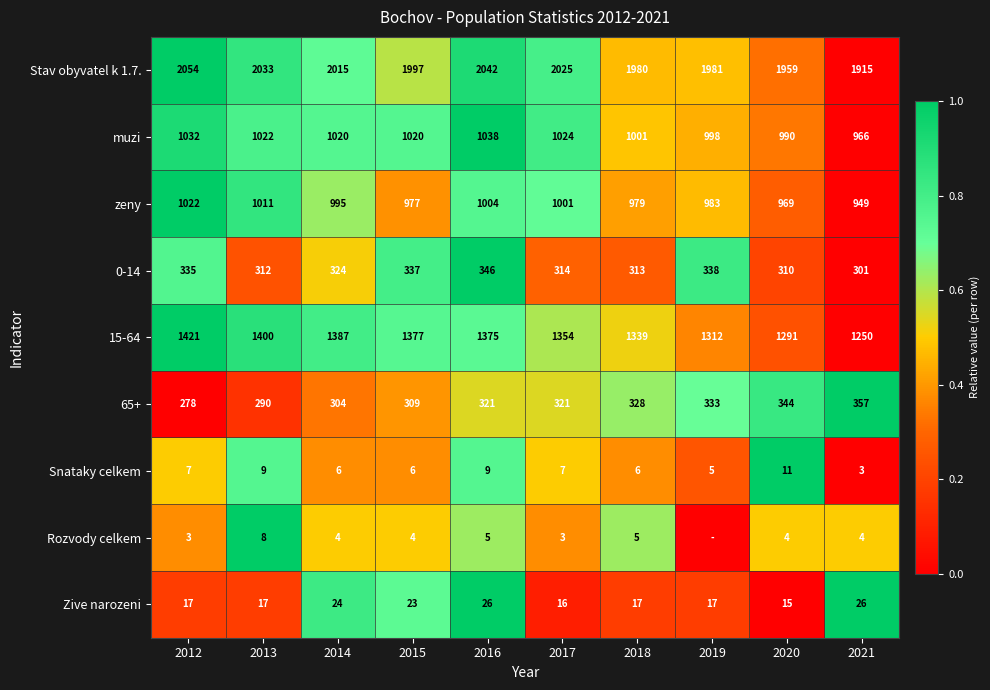

Rank the series at 2015 from highest to lowest value.

Stav obyvatel k 1.7., 15-64, muzi, zeny, 0-14, 65+, Zive narozeni, Snataky celkem, Rozvody celkem